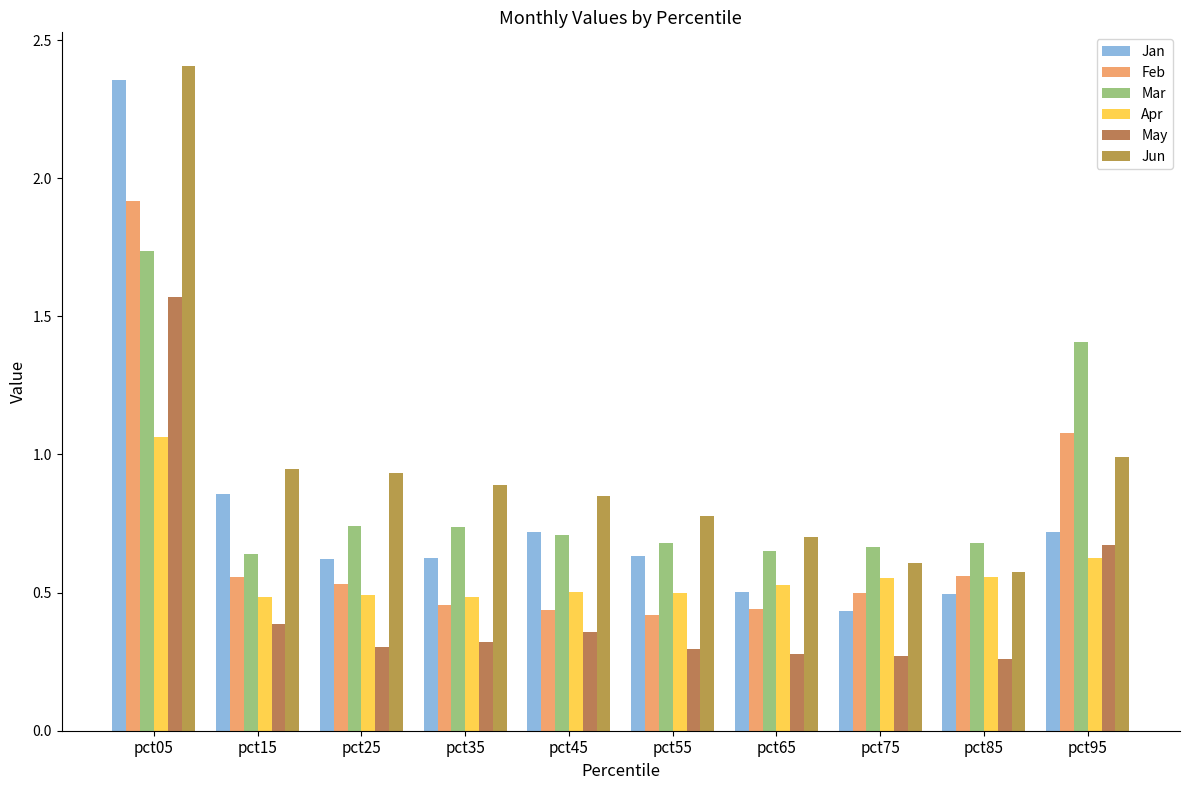

How many Mar values are between 0 and 1?

8